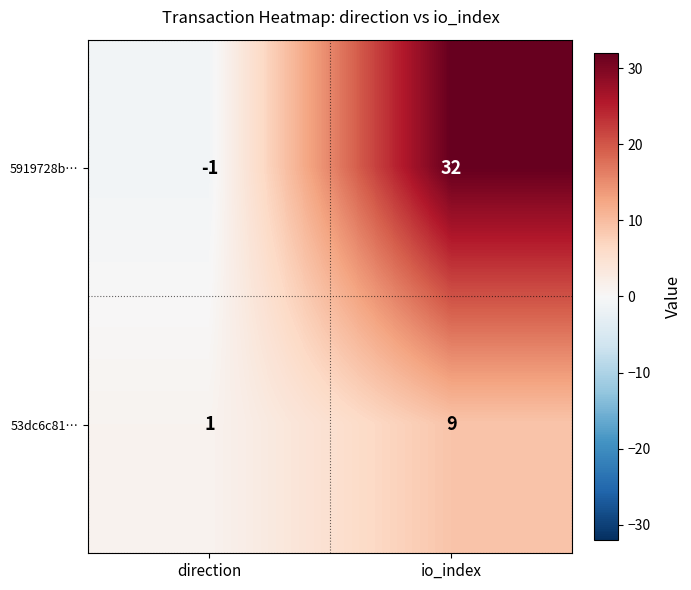

Which series has the widest spread of values?

5919728b…